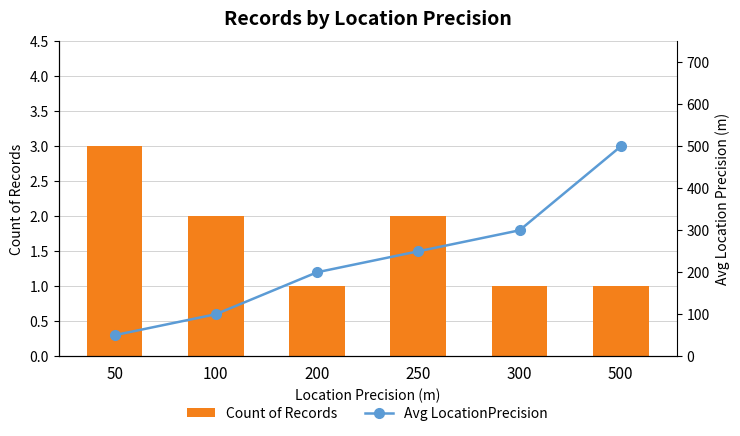

Where does the Count of Records series first go above 2?

50